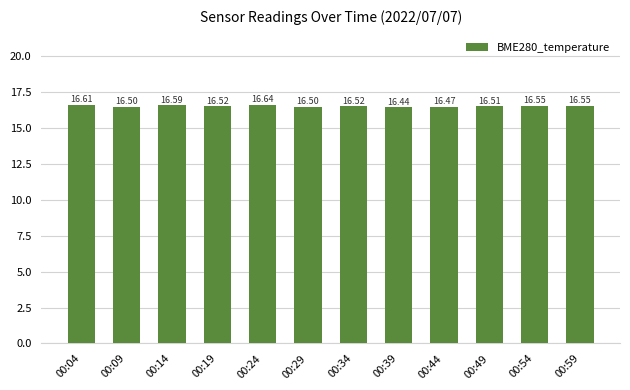

How many bars are there in total?

12